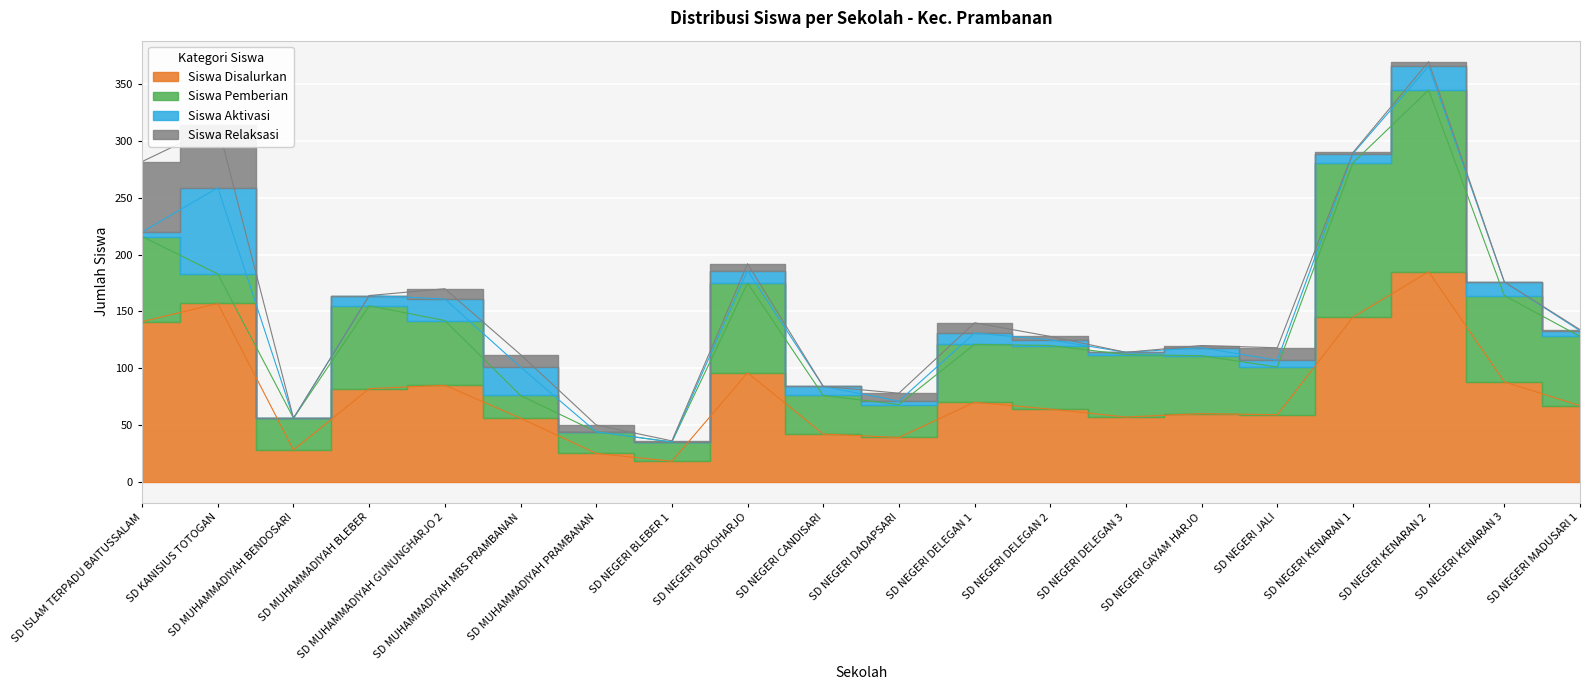

What are all the series names shown in the legend?

Siswa Disalurkan, Siswa Pemberian, Siswa Aktivasi, Siswa Relaksasi